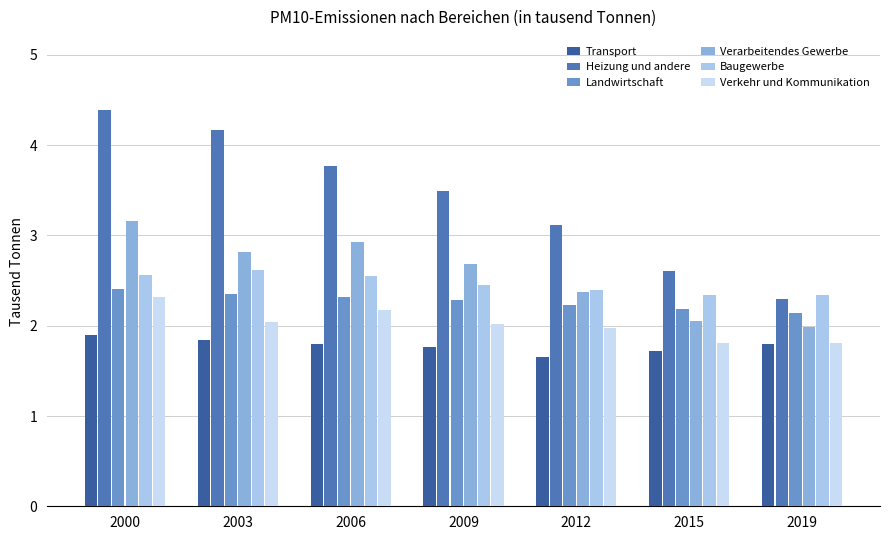

What is the approximate value of Transport at 2012?

1.7